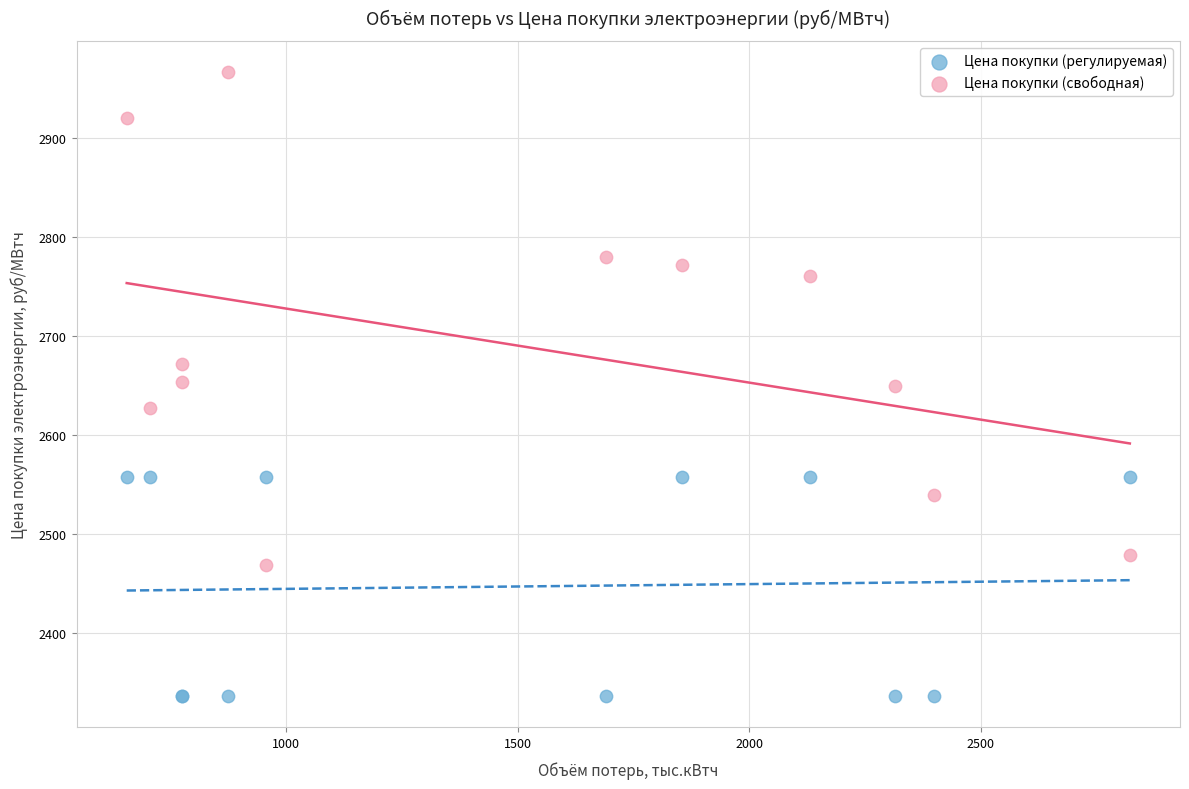

Which series has the largest Y range (max minus min)?

Цена покупки (свободная)